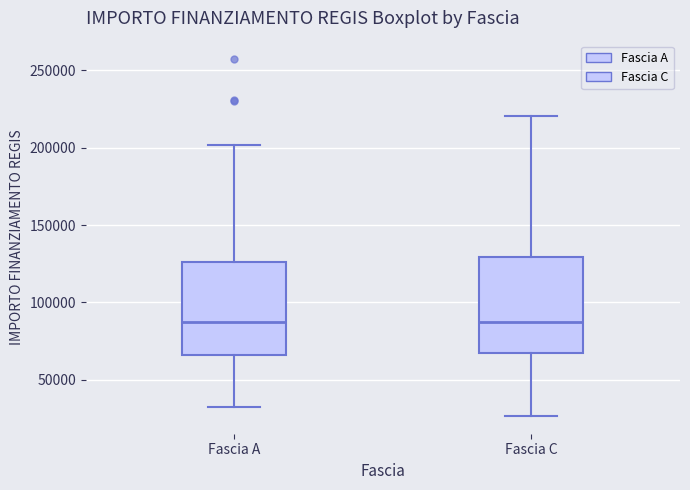

Reading left to right, transcribe this box plot: for each box, give where its median line is, the range the box spans, and where its two whiskers end, as read against the y-axis. The values are not printed on the chart, so give them approximately, as read against the axis.

Fascia A: median 85000, box 65000 to 125000, whiskers 30000 to 200000
Fascia C: median 85000, box 65000 to 130000, whiskers 25000 to 220000